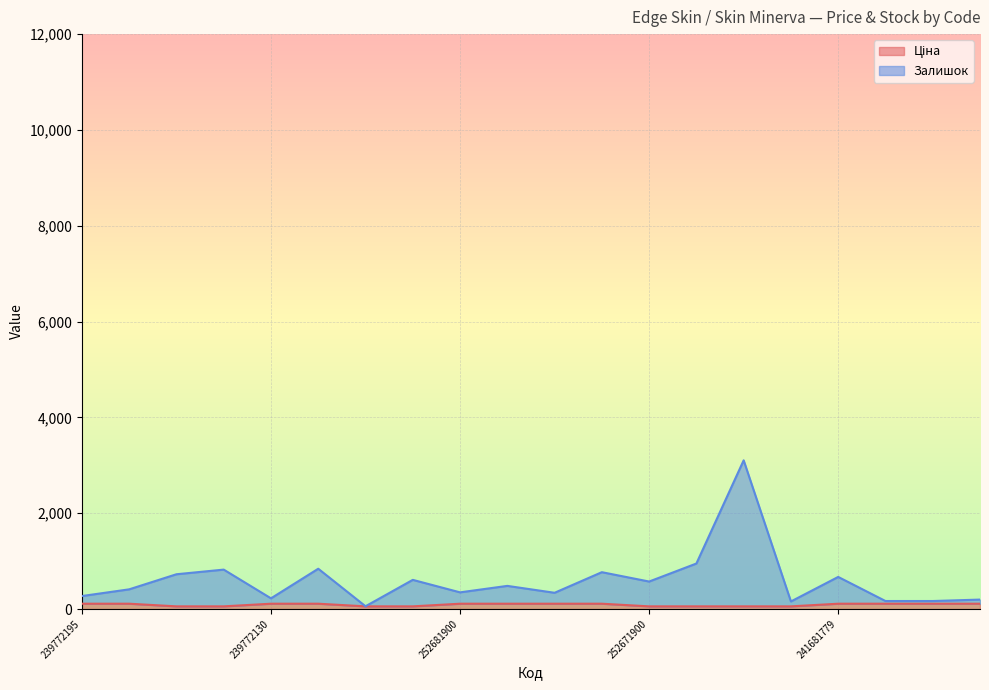

True or false: Ціна and Залишок cross at least once.

False